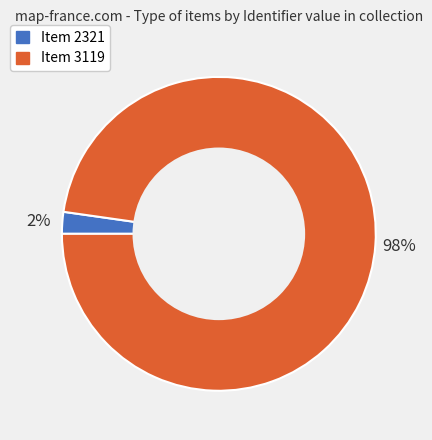

Which category accounts for the majority?

Item 3119